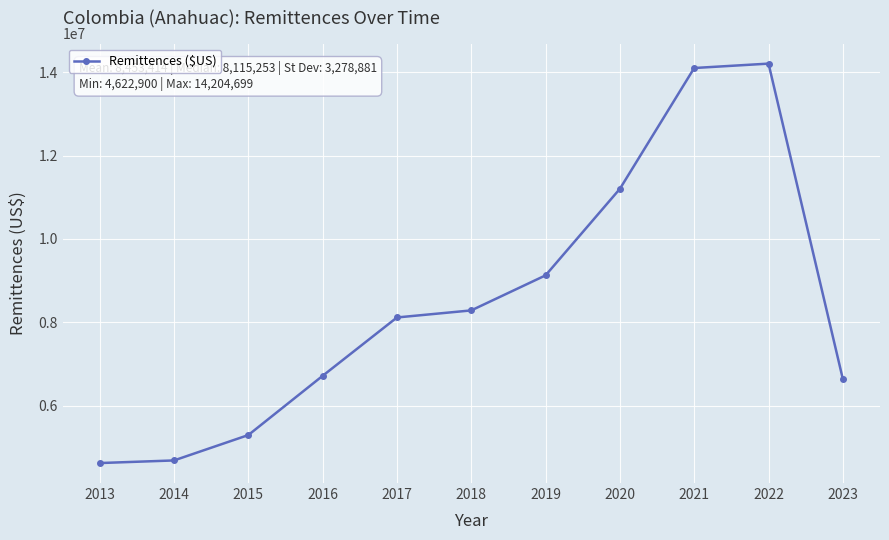

What is the average value?

8453414